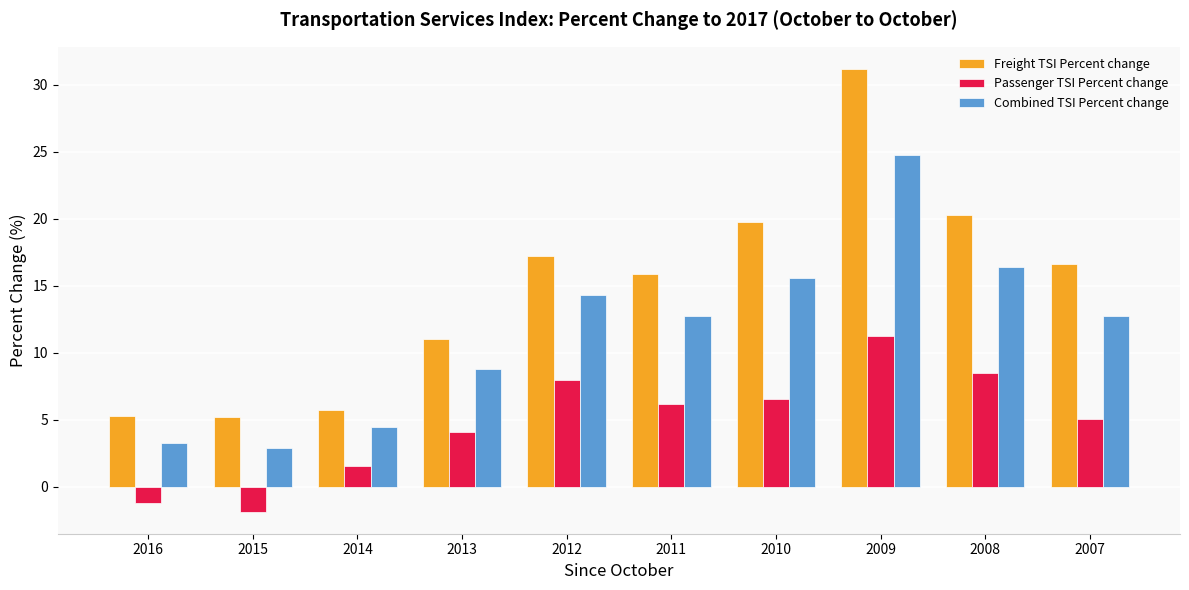

How many groups of bars are there?

10